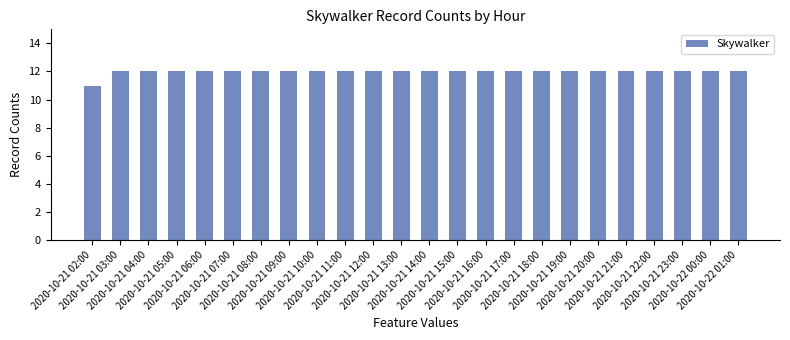

What is the difference between the second highest and minimum values?

1